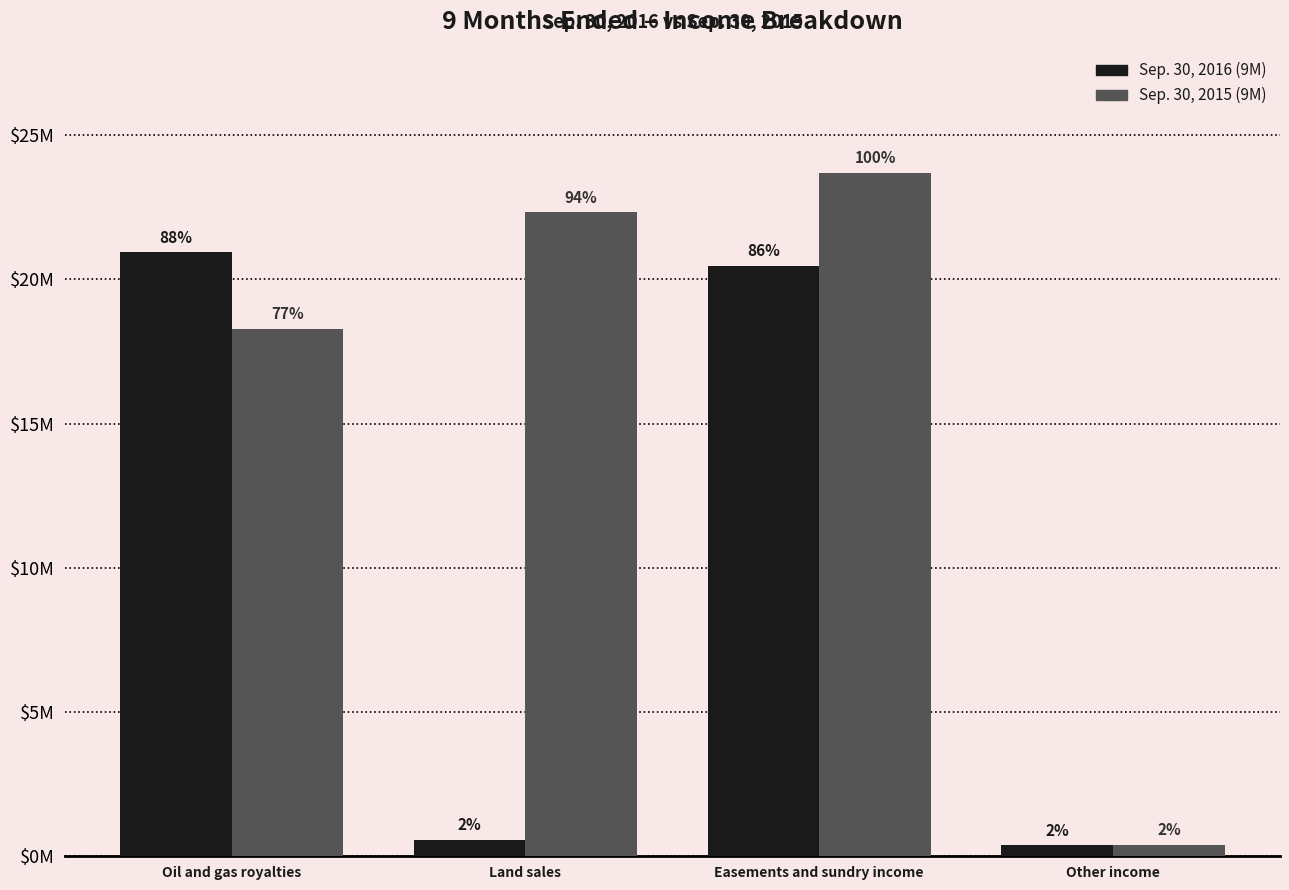

What are all the series names shown in the legend?

Sep. 30, 2016 (9M), Sep. 30, 2015 (9M)